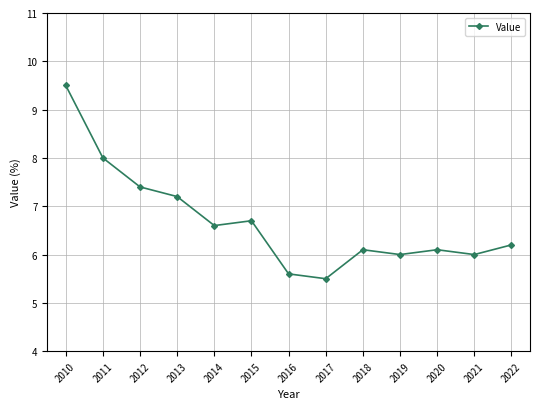

Which category has the highest value across all series?

2010